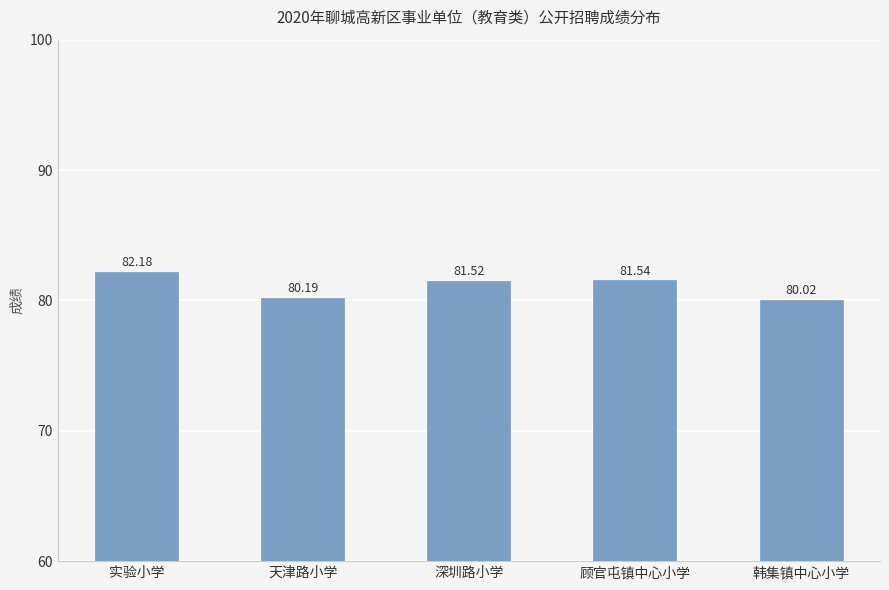

How many series are shown in this chart?

1